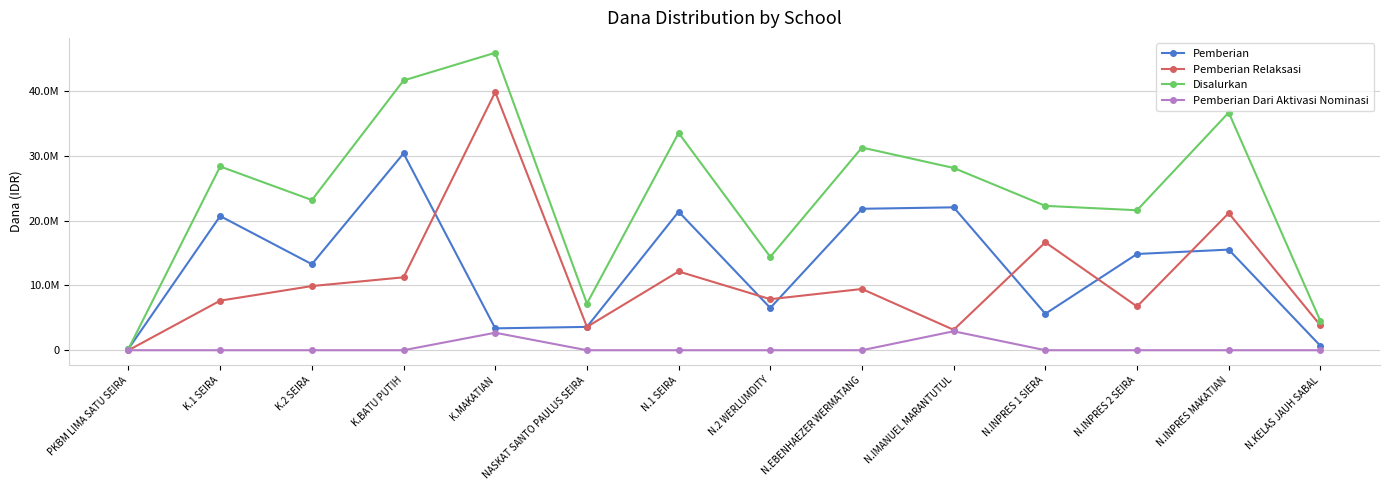

What are all the series names shown in the legend?

Pemberian, Pemberian Relaksasi, Disalurkan, Pemberian Dari Aktivasi Nominasi